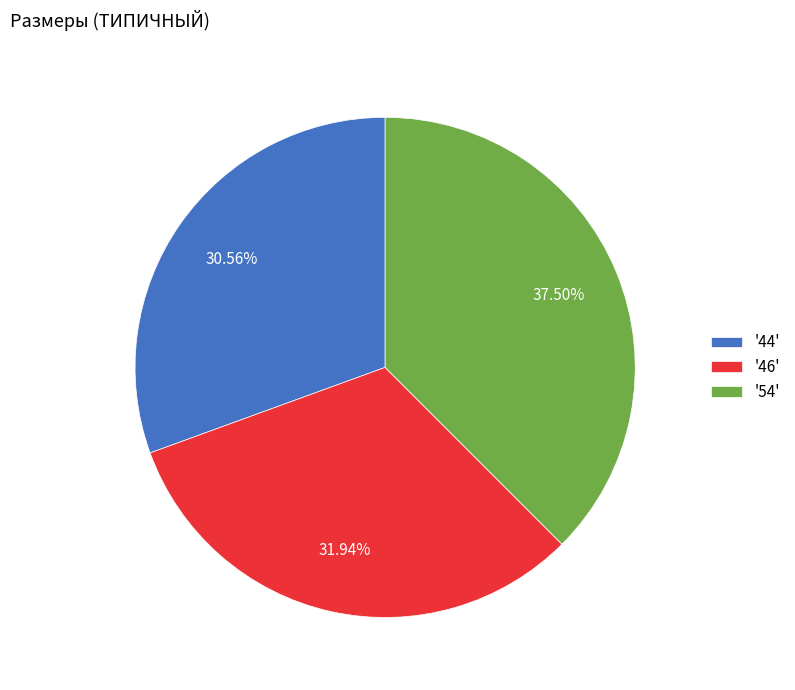

Which has a higher value, '54' or '46'?

'54'